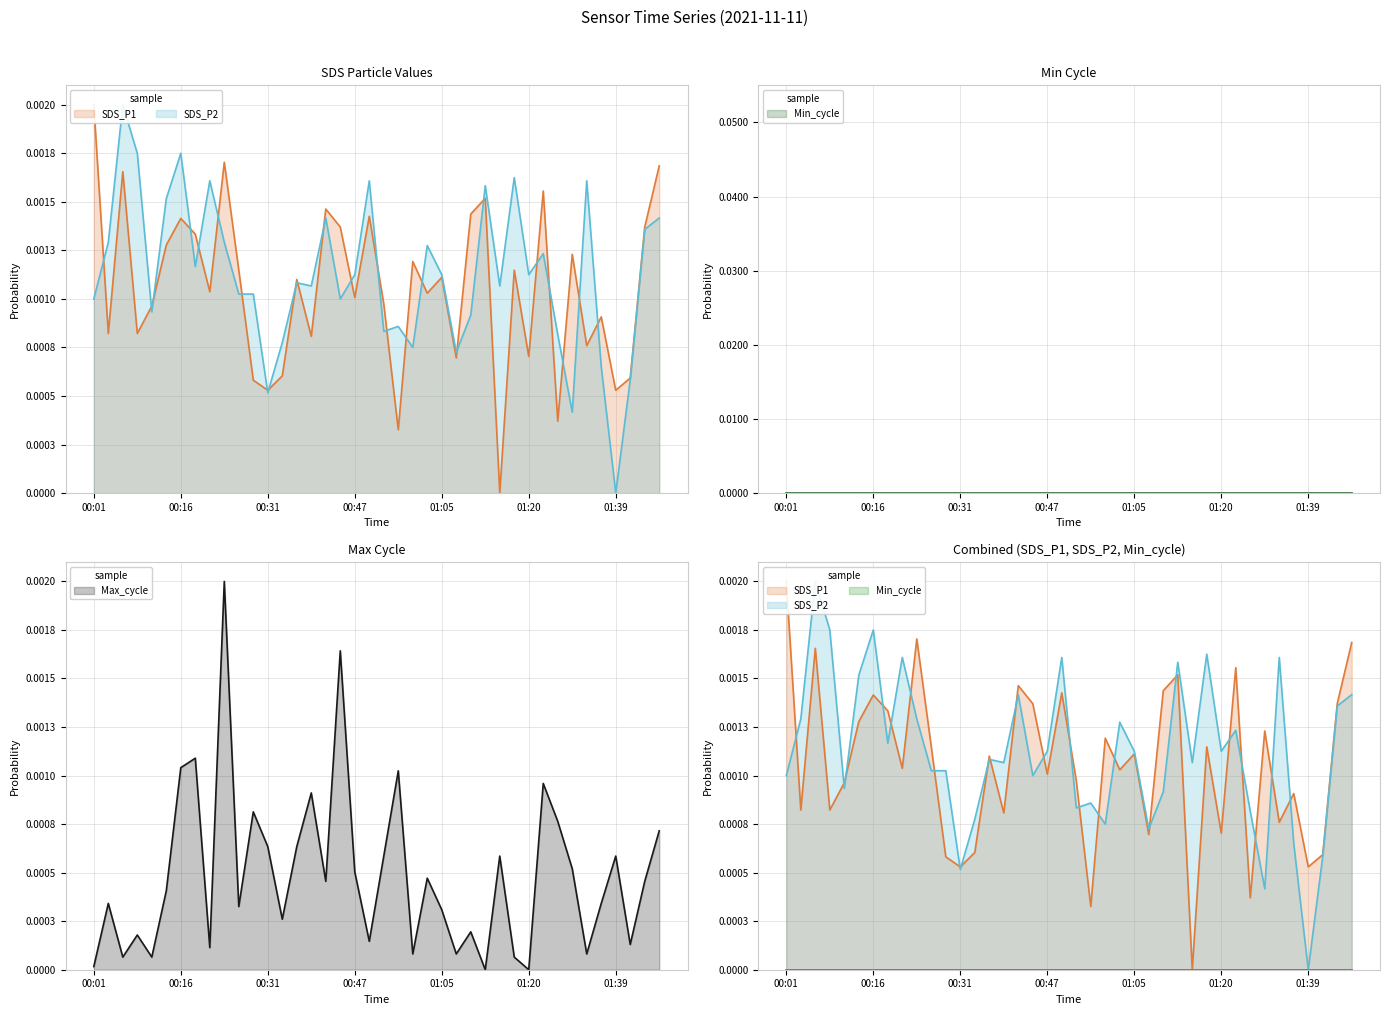

How many SDS_P2 (line) values are between 0 and 1?

40